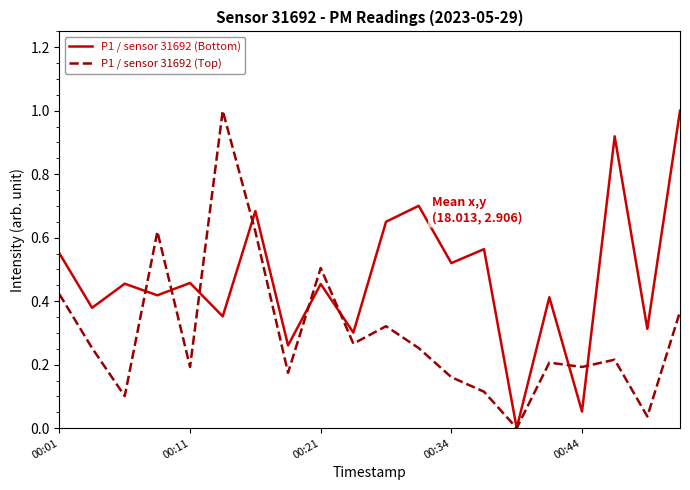

What is the greatest value displayed?

1.0